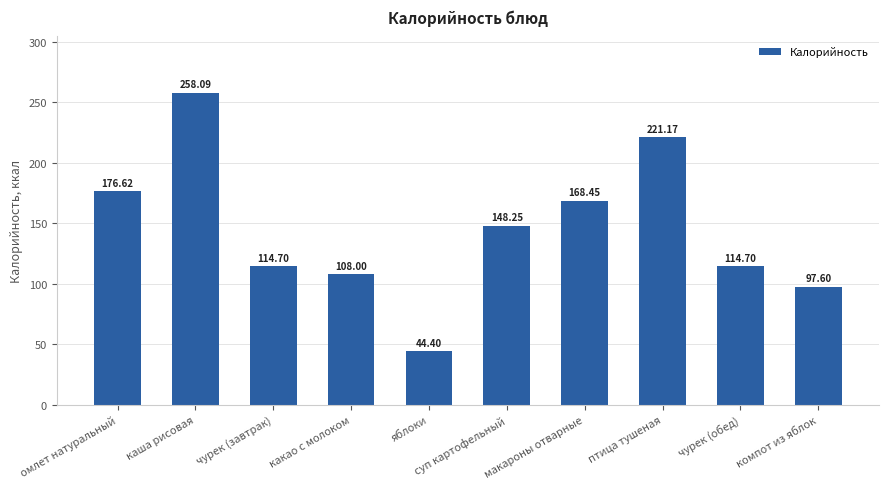

Is it true that the value at чурек (завтрак) is 183.9?

False